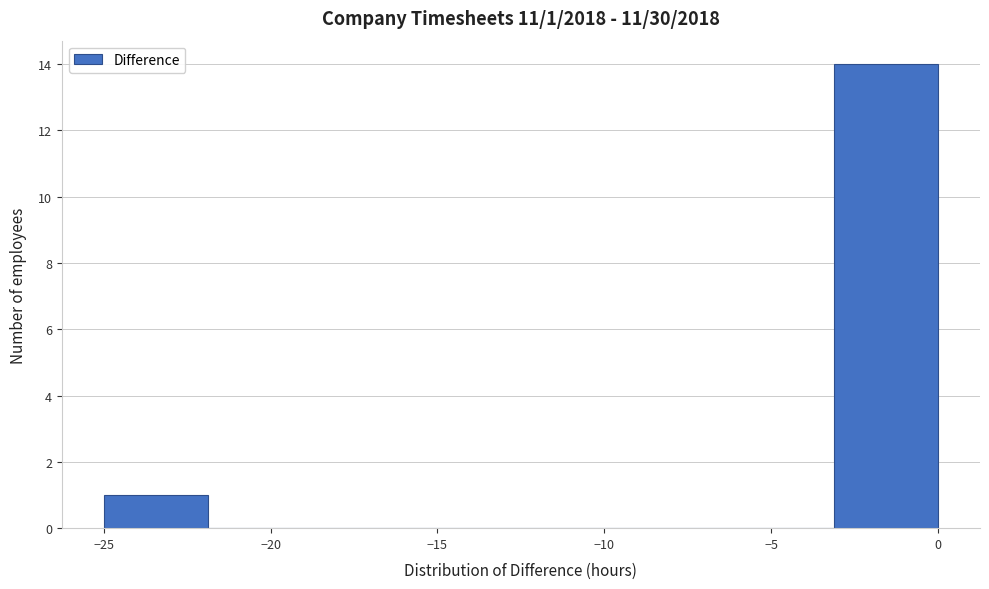

Which range on the x-axis has the tallest bar?

-3.0 to 0.0